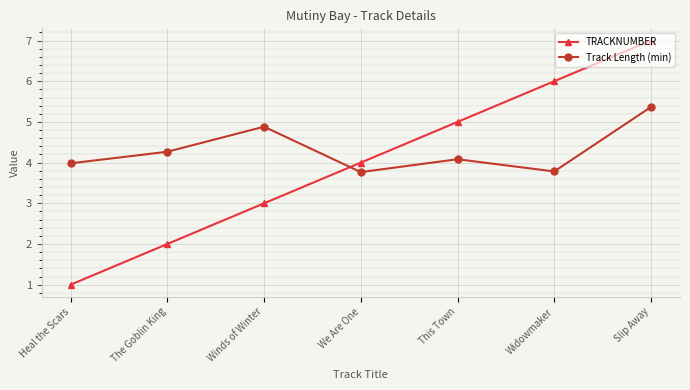

Read the TRACKNUMBER value at This Town.

5.0